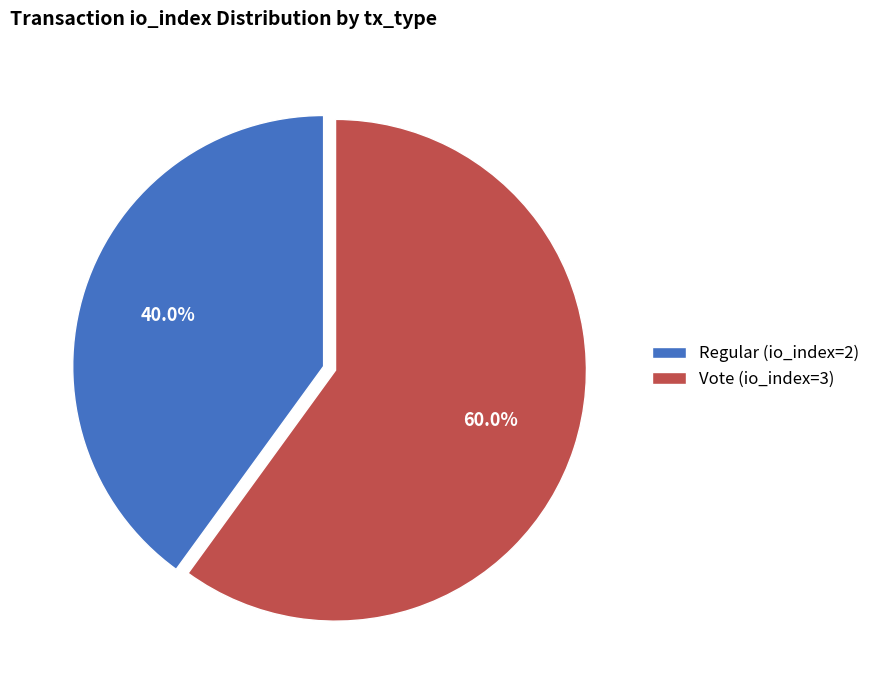

Does Vote (io_index=3) account for over 50% of the chart?

Yes